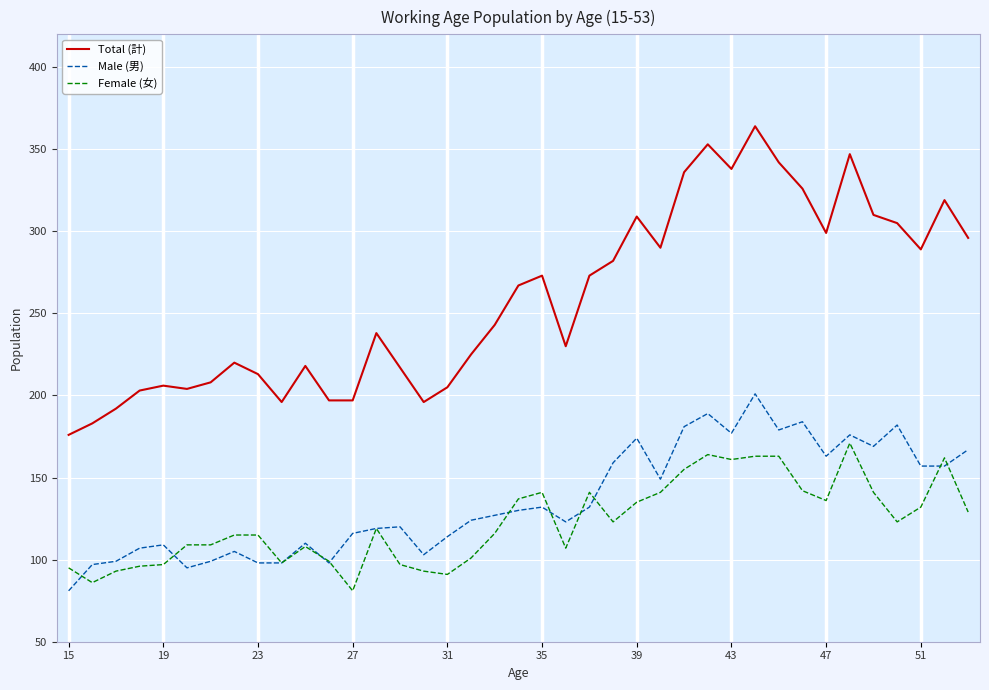

Which series has the largest total across all categories?

Total (計)